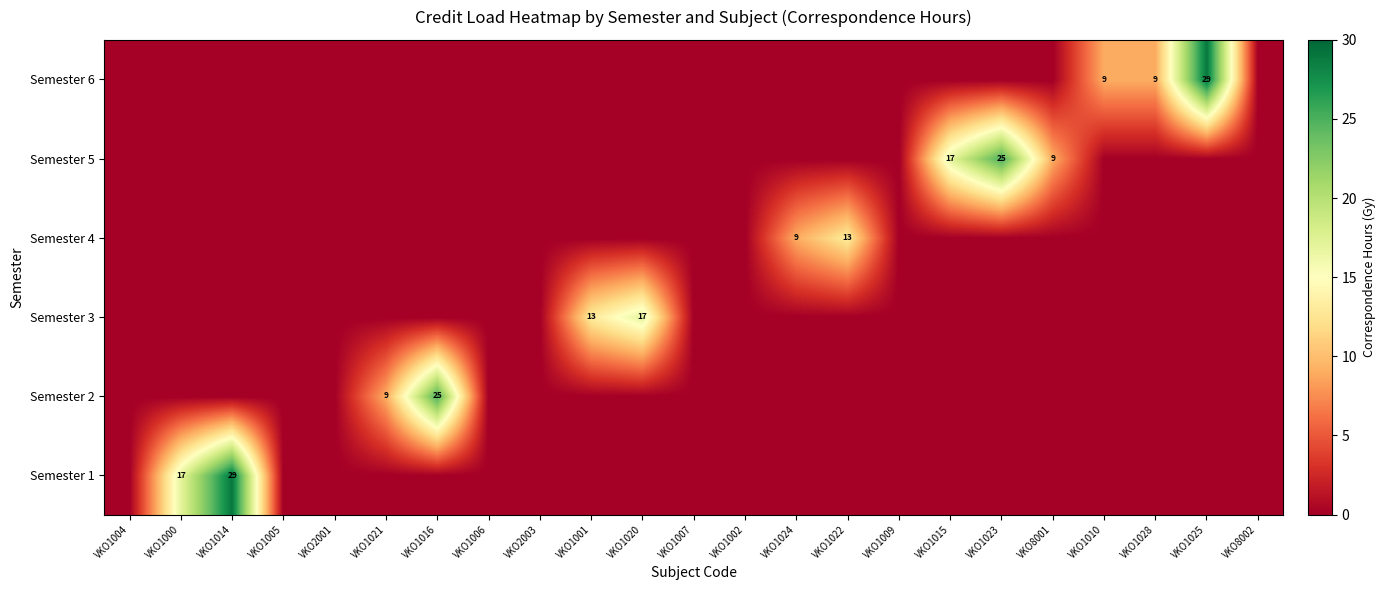

At how many categories does at least one series exceed 22?

4